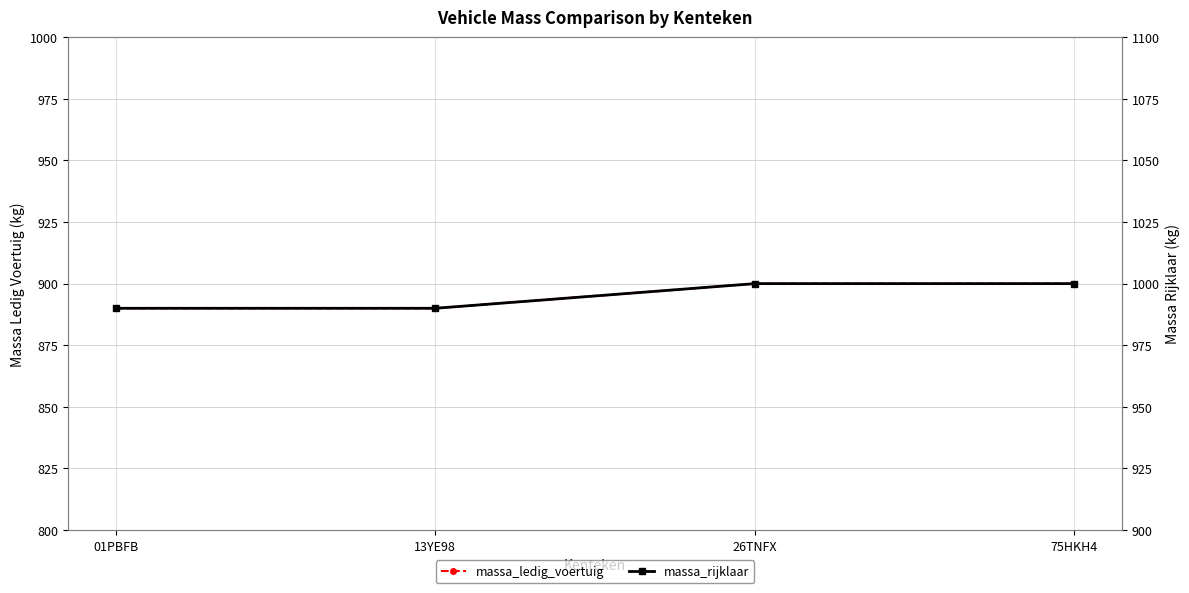

What is the value of the massa_ledig_voertuig point at the 4th from the left?

900